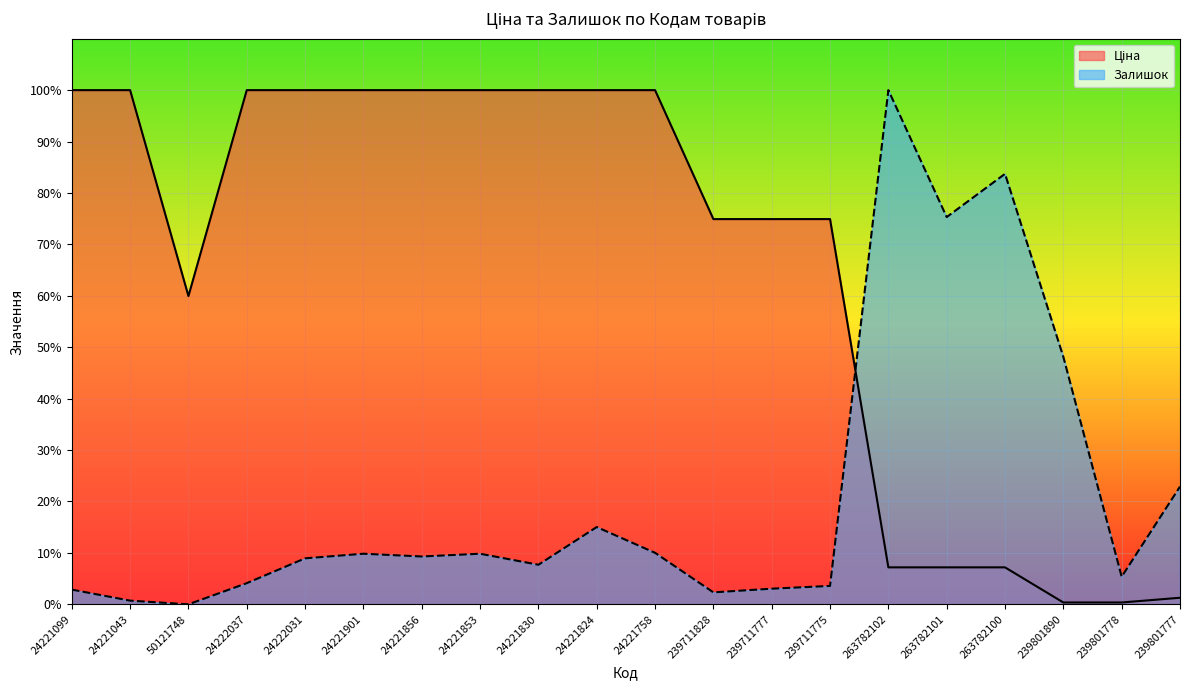

At which category is the sum across all series the highest?

24221824